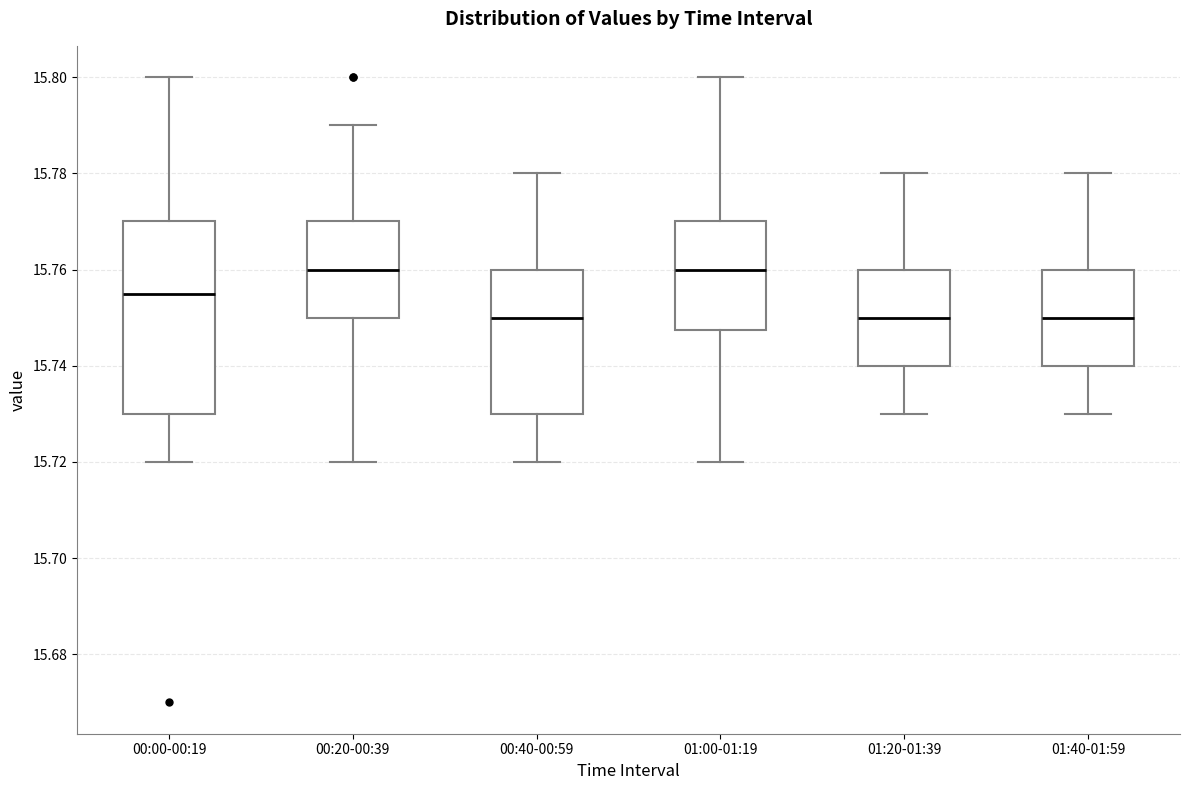

Reading left to right, read every box against the y-axis: the position of its median line, the range the box covers, and the ends of its whiskers. The values are not printed on the chart, so give them approximately, as read against the axis.

00:00-00:19: median 15.756, box 15.730 to 15.770, whiskers 15.720 to 15.800
00:20-00:39: median 15.760, box 15.750 to 15.770, whiskers 15.720 to 15.790
00:40-00:59: median 15.750, box 15.730 to 15.760, whiskers 15.720 to 15.780
01:00-01:19: median 15.760, box 15.748 to 15.770, whiskers 15.720 to 15.800
01:20-01:39: median 15.750, box 15.740 to 15.760, whiskers 15.730 to 15.780
01:40-01:59: median 15.750, box 15.740 to 15.760, whiskers 15.730 to 15.780